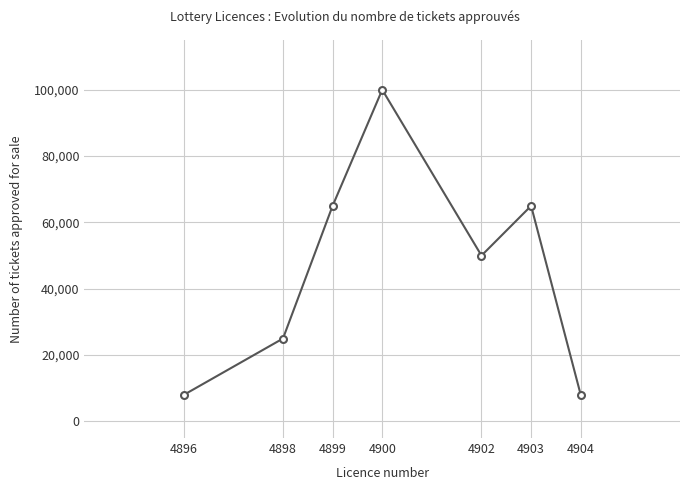

What is the sum of the values at 4904 and 4899?

73000